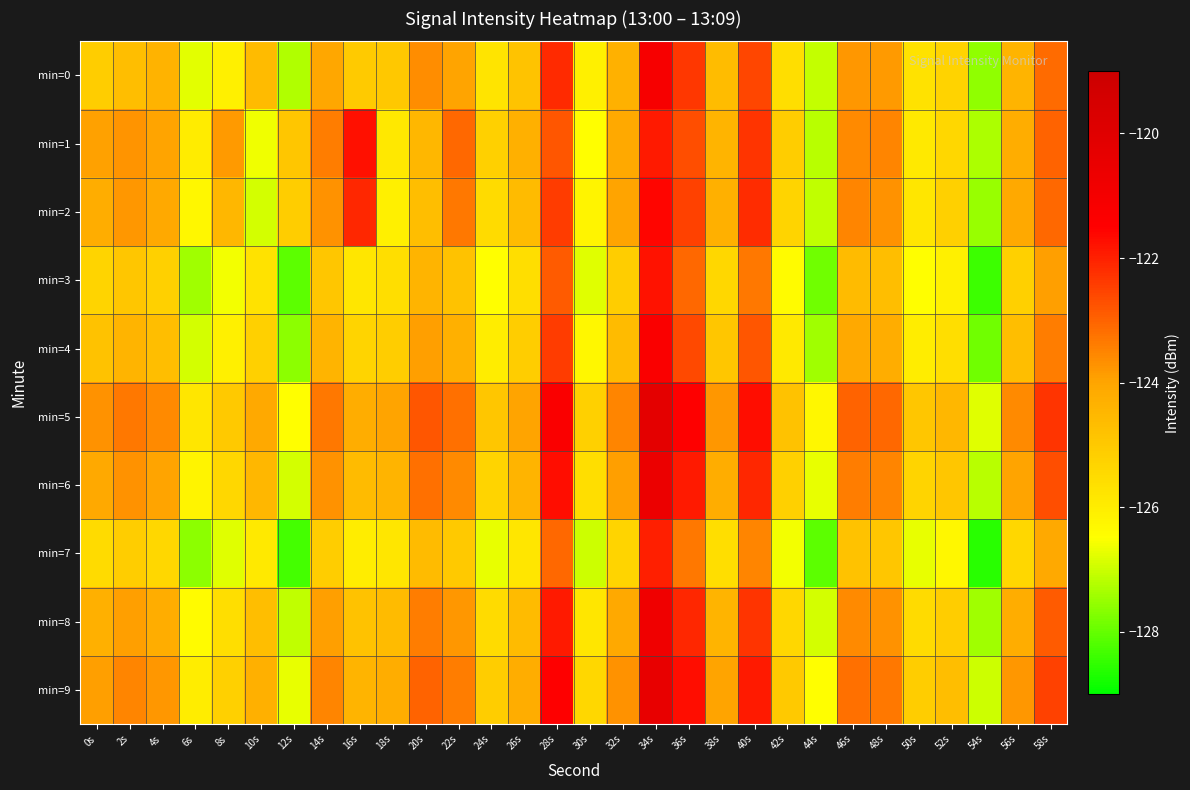

Reading right to left, what are all the values shown in this chart?

min=0: 58s=-123.1	56s=-124.4	54s=-127.6	52s=-125.3	50s=-125.7	48s=-123.8	46s=-123.8	44s=-127.0	42s=-125.6	40s=-122.6	38s=-124.6	36s=-122.4	34s=-121.1	32s=-124.3	30s=-126.1	28s=-122.1	26s=-124.8	24s=-125.7	22s=-124.0	20s=-123.6	18s=-124.9	16s=-125.0	14s=-124.1	12s=-127.2	10s=-124.6	8s=-126.1	6s=-126.7	4s=-124.4	2s=-124.7	0s=-125.1
min=1: 58s=-123.0	56s=-124.2	54s=-127.3	52s=-125.4	50s=-125.9	48s=-123.5	46s=-123.6	44s=-127.2	42s=-125.1	40s=-122.3	38s=-124.4	36s=-122.7	34s=-121.9	32s=-124.1	30s=-126.5	28s=-122.8	26s=-124.3	24s=-125.2	22s=-123.1	20s=-124.5	18s=-125.9	16s=-121.7	14s=-123.4	12s=-124.9	10s=-126.6	8s=-123.8	6s=-126.0	4s=-124.0	2s=-123.7	0s=-123.9
min=2: 58s=-123.1	56s=-124.1	54s=-127.5	52s=-125.2	50s=-125.8	48s=-123.7	46s=-123.5	44s=-127.1	42s=-125.3	40s=-122.2	38s=-124.3	36s=-122.5	34s=-121.6	32s=-124.0	30s=-126.2	28s=-122.4	26s=-124.6	24s=-125.5	22s=-123.3	20s=-124.7	18s=-126.1	16s=-122.1	14s=-123.7	12s=-125.1	10s=-126.9	8s=-124.5	6s=-126.3	4s=-124.1	2s=-123.8	0s=-124.2
min=3: 58s=-123.9	56s=-125.2	54s=-128.4	52s=-126.1	50s=-126.5	48s=-124.7	46s=-124.6	44s=-127.9	42s=-126.4	40s=-123.3	38s=-125.4	36s=-123.1	34s=-121.8	32s=-125.1	30s=-126.8	28s=-122.9	26s=-125.6	24s=-126.5	22s=-124.8	20s=-124.4	18s=-125.6	16s=-125.8	14s=-124.9	12s=-128.1	10s=-125.7	8s=-126.6	6s=-127.4	4s=-125.2	2s=-124.9	0s=-125.3
min=4: 58s=-123.4	56s=-124.7	54s=-127.9	52s=-125.6	50s=-126.0	48s=-124.2	46s=-124.1	44s=-127.4	42s=-125.9	40s=-122.8	38s=-124.9	36s=-122.6	34s=-121.3	32s=-124.6	30s=-126.3	28s=-122.4	26s=-125.1	24s=-126.0	22s=-124.3	20s=-123.9	18s=-125.1	16s=-125.3	14s=-124.4	12s=-127.6	10s=-125.2	8s=-126.1	6s=-126.9	4s=-124.7	2s=-124.4	0s=-124.8
min=5: 58s=-122.3	56s=-123.6	54s=-126.8	52s=-124.5	50s=-124.9	48s=-123.1	46s=-123.0	44s=-126.3	42s=-124.8	40s=-121.7	38s=-123.8	36s=-121.5	34s=-120.2	32s=-123.5	30s=-125.2	28s=-121.3	26s=-124.0	24s=-124.9	22s=-123.2	20s=-122.8	18s=-124.0	16s=-124.2	14s=-123.3	12s=-126.5	10s=-124.1	8s=-125.0	6s=-125.8	4s=-123.6	2s=-123.3	0s=-123.7
min=6: 58s=-122.7	56s=-124.0	54s=-127.2	52s=-124.9	50s=-125.3	48s=-123.5	46s=-123.4	44s=-126.7	42s=-125.2	40s=-122.1	38s=-124.2	36s=-121.9	34s=-120.6	32s=-123.9	30s=-125.6	28s=-121.7	26s=-124.4	24s=-125.3	22s=-123.6	20s=-123.2	18s=-124.4	16s=-124.6	14s=-123.7	12s=-126.9	10s=-124.5	8s=-125.4	6s=-126.2	4s=-124.0	2s=-123.7	0s=-124.1
min=7: 58s=-124.1	56s=-125.4	54s=-128.6	52s=-126.3	50s=-126.7	48s=-124.9	46s=-124.8	44s=-128.1	42s=-126.6	40s=-123.5	38s=-125.6	36s=-123.3	34s=-122.0	32s=-125.3	30s=-127.0	28s=-123.1	26s=-125.8	24s=-126.7	22s=-125.0	20s=-124.6	18s=-125.8	16s=-126.0	14s=-125.1	12s=-128.3	10s=-125.9	8s=-126.8	6s=-127.6	4s=-125.4	2s=-125.1	0s=-125.5
min=8: 58s=-122.9	56s=-124.2	54s=-127.4	52s=-125.1	50s=-125.5	48s=-123.7	46s=-123.6	44s=-126.9	42s=-125.4	40s=-122.3	38s=-124.4	36s=-122.1	34s=-120.8	32s=-124.1	30s=-125.8	28s=-121.9	26s=-124.6	24s=-125.5	22s=-123.8	20s=-123.4	18s=-124.6	16s=-124.8	14s=-123.9	12s=-127.1	10s=-124.7	8s=-125.6	6s=-126.4	4s=-124.2	2s=-123.9	0s=-124.3
min=9: 58s=-122.5	56s=-123.8	54s=-127.0	52s=-124.7	50s=-125.1	48s=-123.3	46s=-123.2	44s=-126.5	42s=-125.0	40s=-121.9	38s=-124.0	36s=-121.7	34s=-120.4	32s=-123.7	30s=-125.4	28s=-121.5	26s=-124.2	24s=-125.1	22s=-123.4	20s=-123.0	18s=-124.2	16s=-124.4	14s=-123.5	12s=-126.7	10s=-124.3	8s=-125.2	6s=-126.0	4s=-123.8	2s=-123.5	0s=-123.9